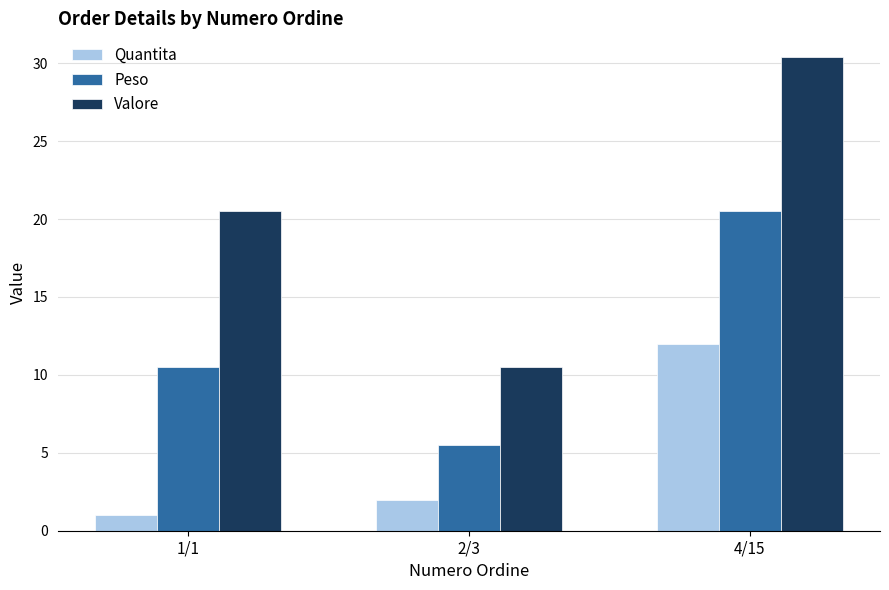

List the series in order of their peak value, highest first.

Valore, Peso, Quantita